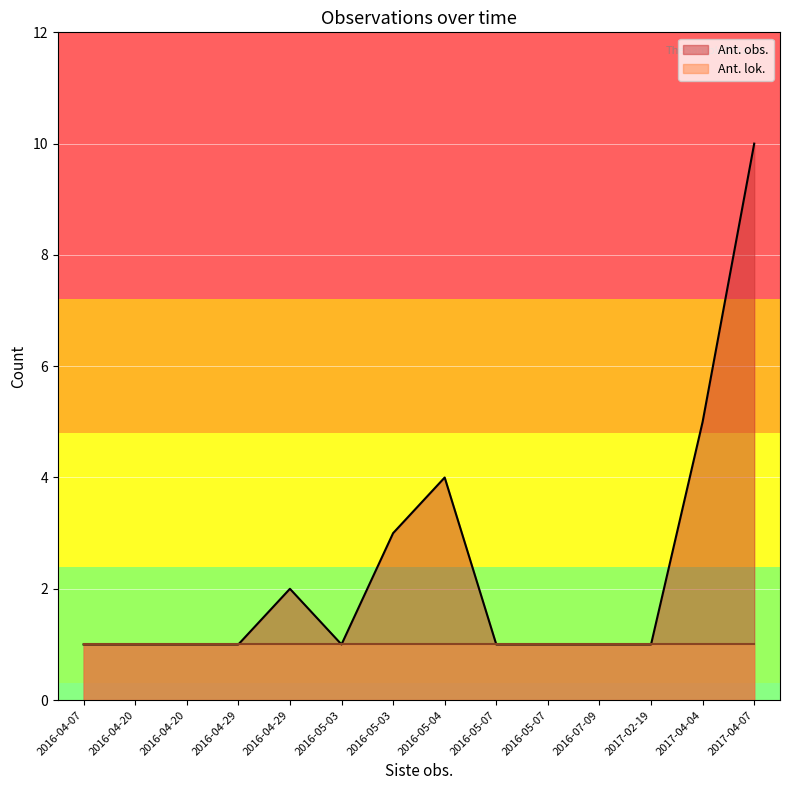

Is it true that Ant. obs. equals 0 at 2016-04-29?

False